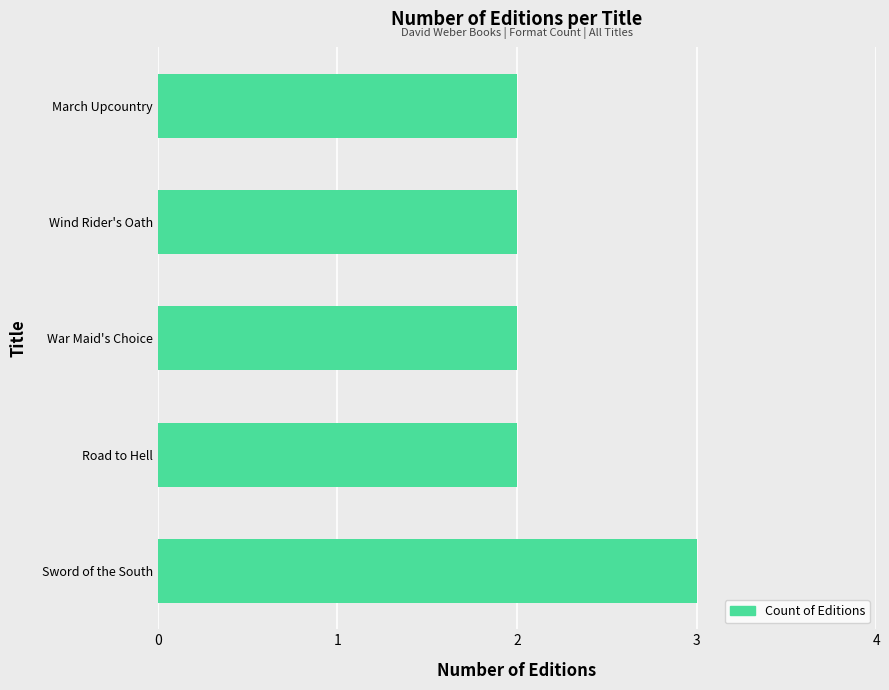

What is the maximum value shown in the chart?

3